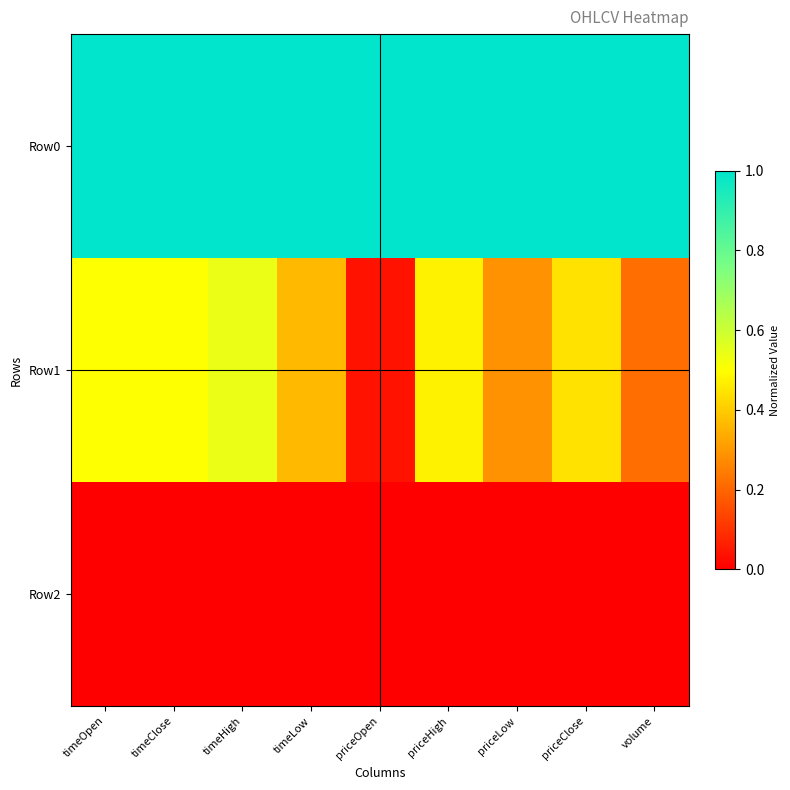

How many distinct data groups are displayed?

3